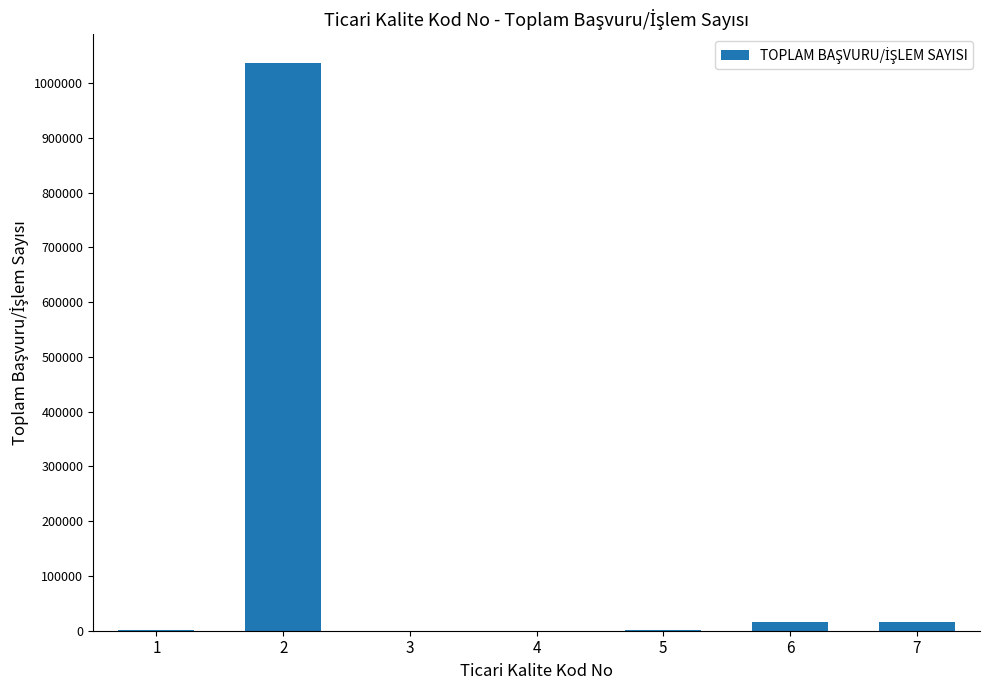

Read the value at 1.

629